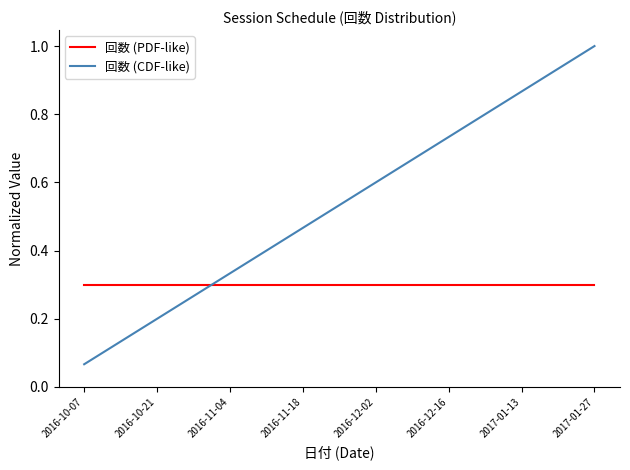

Which series has the largest range (max minus min)?

回数 (CDF-like)